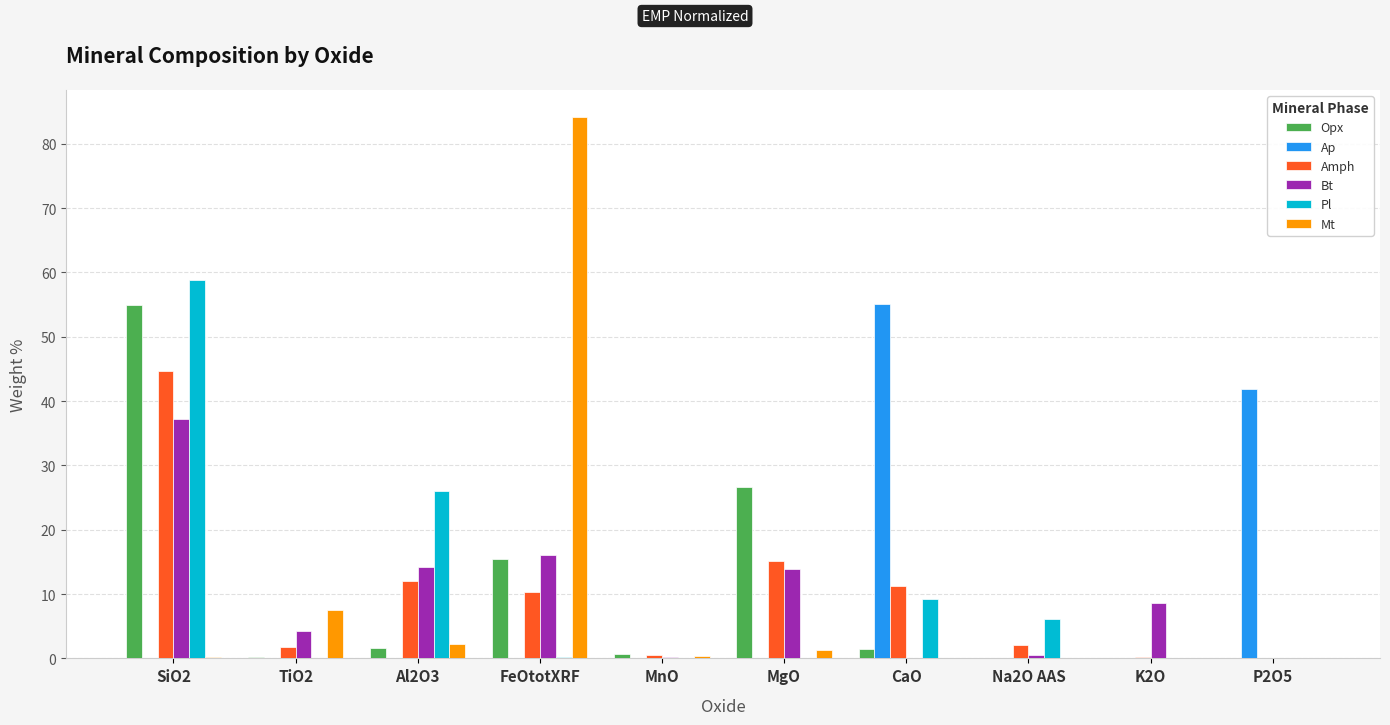

Which category has the highest value in the Bt series?

SiO2